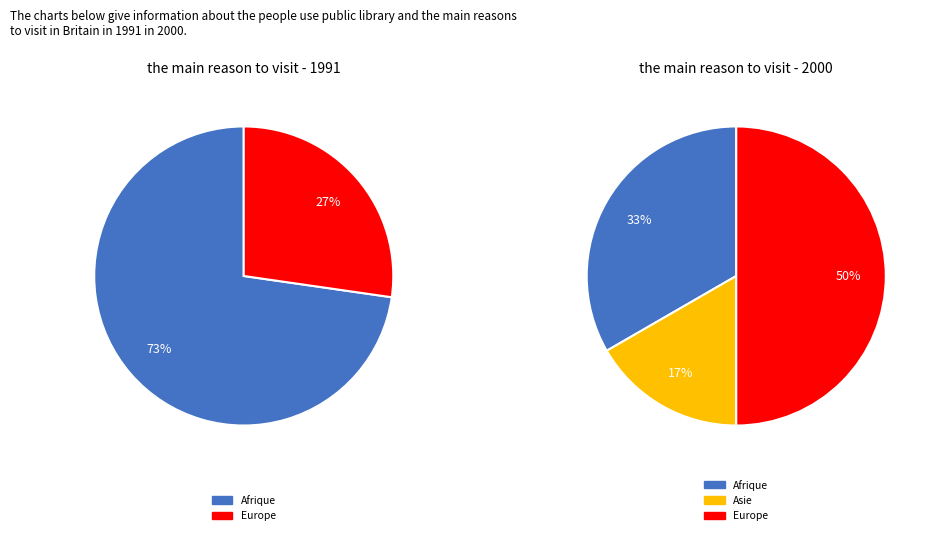

To the nearest percent, what portion does Afrique represent?

73%